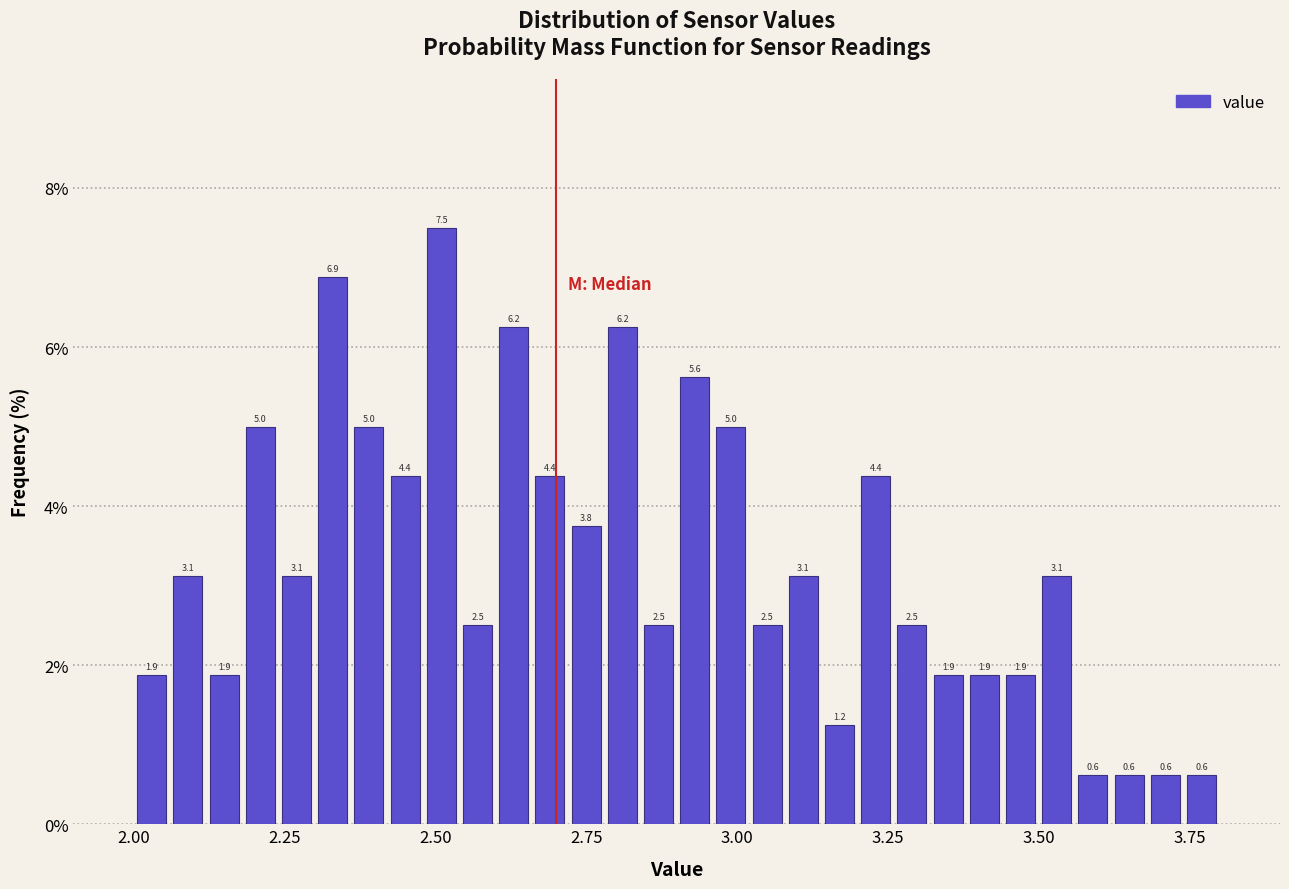

Around what value on the x-axis is the tallest bar? Give the approximate position of its centre, as read against the axis.

2.50